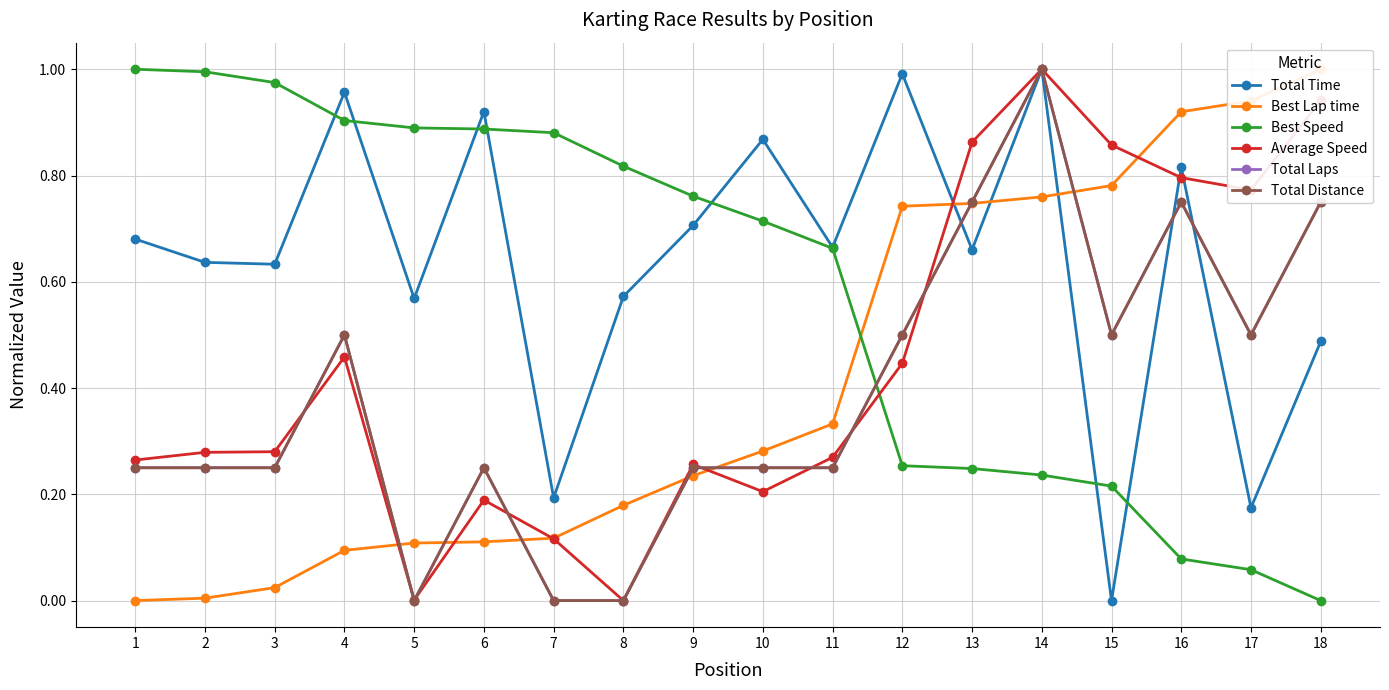

At which label does Total Distance reach its peak?

14